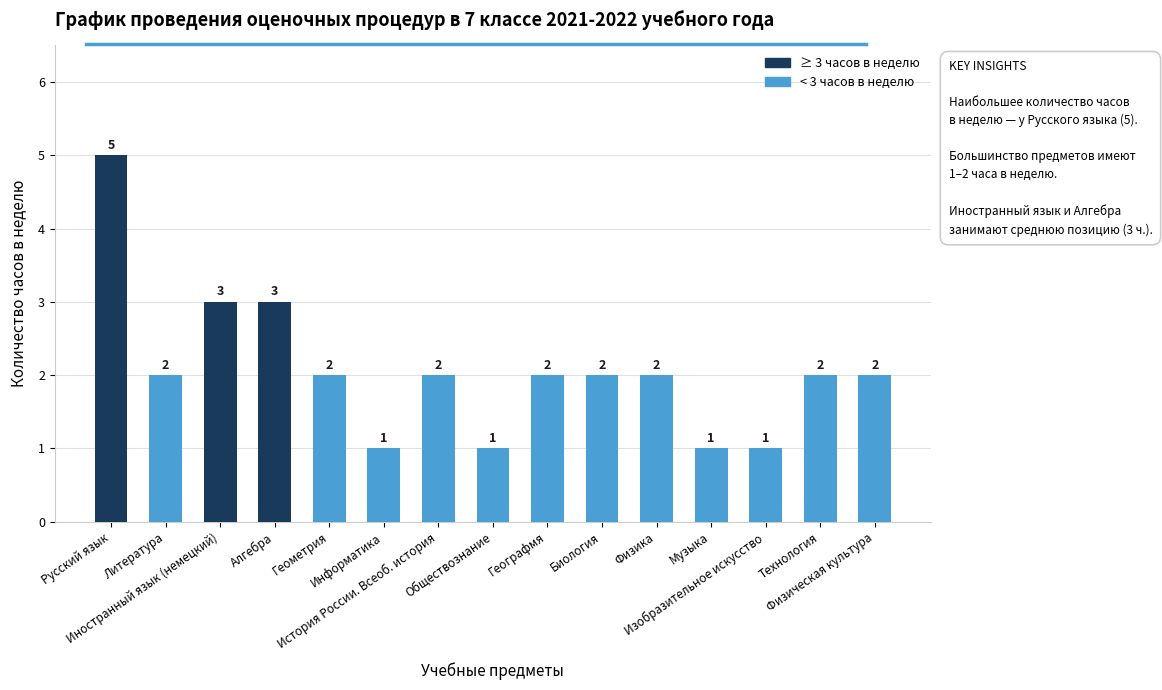

What is the maximum value shown in the chart?

5